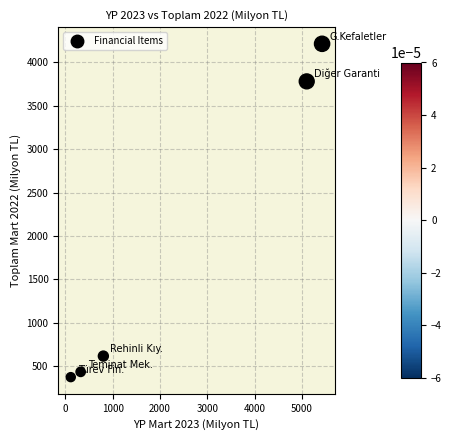

What is the range of X values (max minus min)?

5311.5